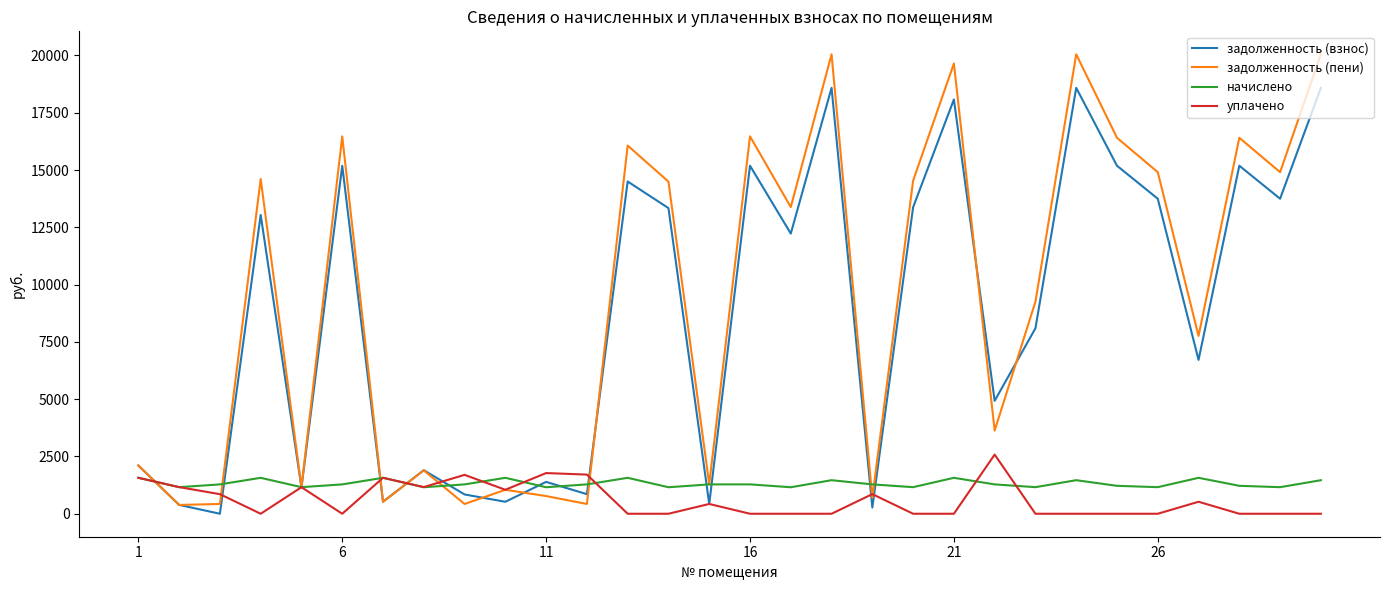

What is the average value of the задолженность (взнос) series?

8622.1